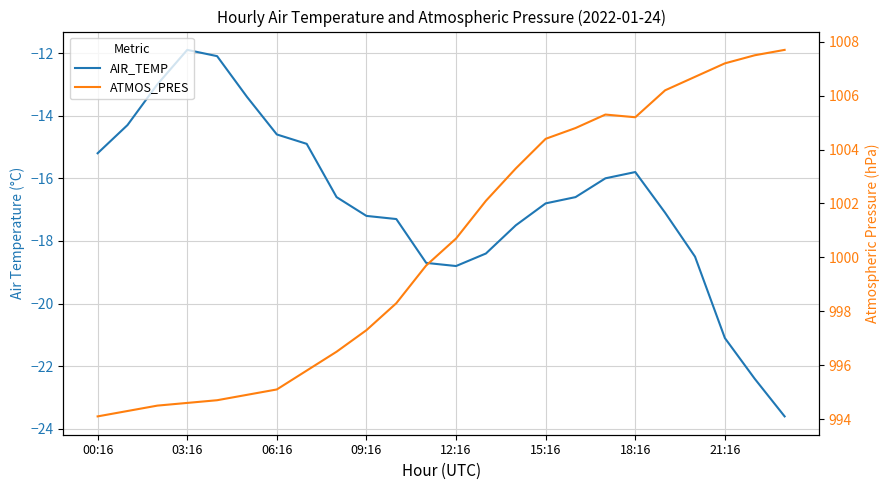

Reading right to left, transcribe all the data shown in this chart.

AIR_TEMP: -23.6	-22.4	-21.1	-18.5	-17.1	-15.8	-16.0	-16.6	-16.8	-17.5	-18.4	-18.8	-18.7	-17.3	-17.2	-16.6	-14.9	-14.6	-13.4	-12.1	-11.9	-13.0	-14.3	-15.2
ATMOS_PRES: 1007.7	1007.5	1007.2	1006.7	1006.2	1005.2	1005.3	1004.8	1004.4	1003.3	1002.1	1000.7	999.7	998.3	997.3	996.5	995.8	995.1	994.9	994.7	994.6	994.5	994.3	994.1